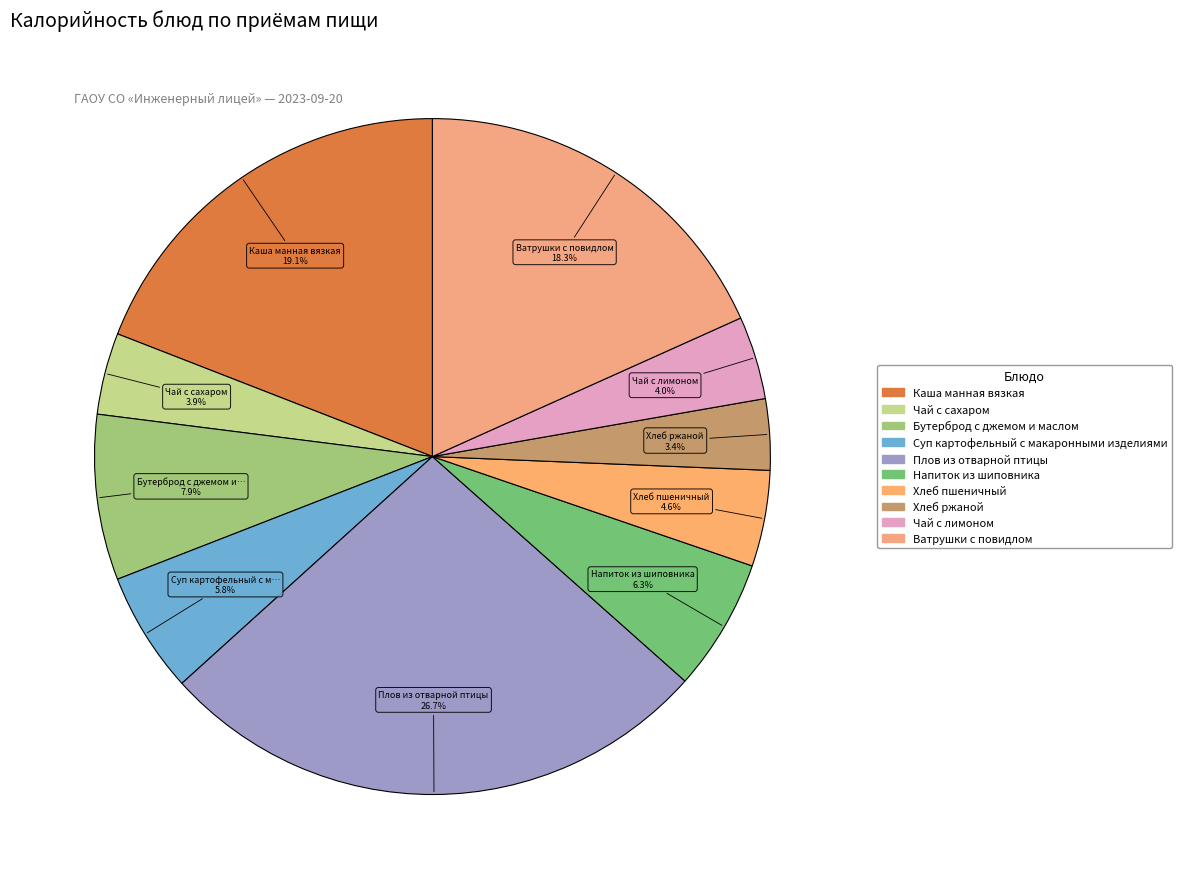

To the nearest percent, what is the combined percentage of Суп картофельный с макаронными изделиями and Чай с сахаром?

10%